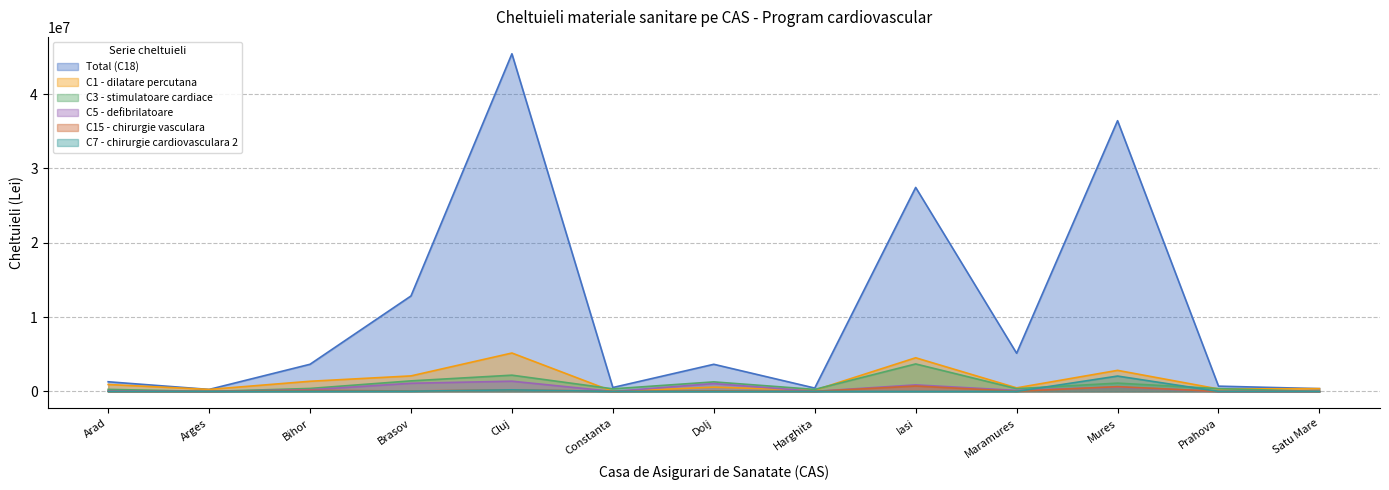

What position from the right is Satu Mare?

1